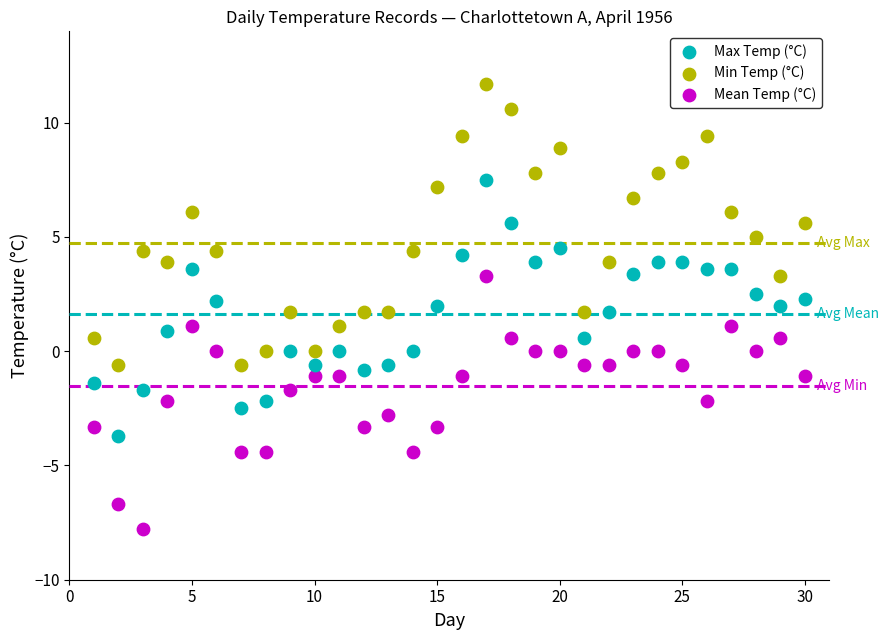

Which series reaches the maximum Y coordinate?

Max Temp (°C)